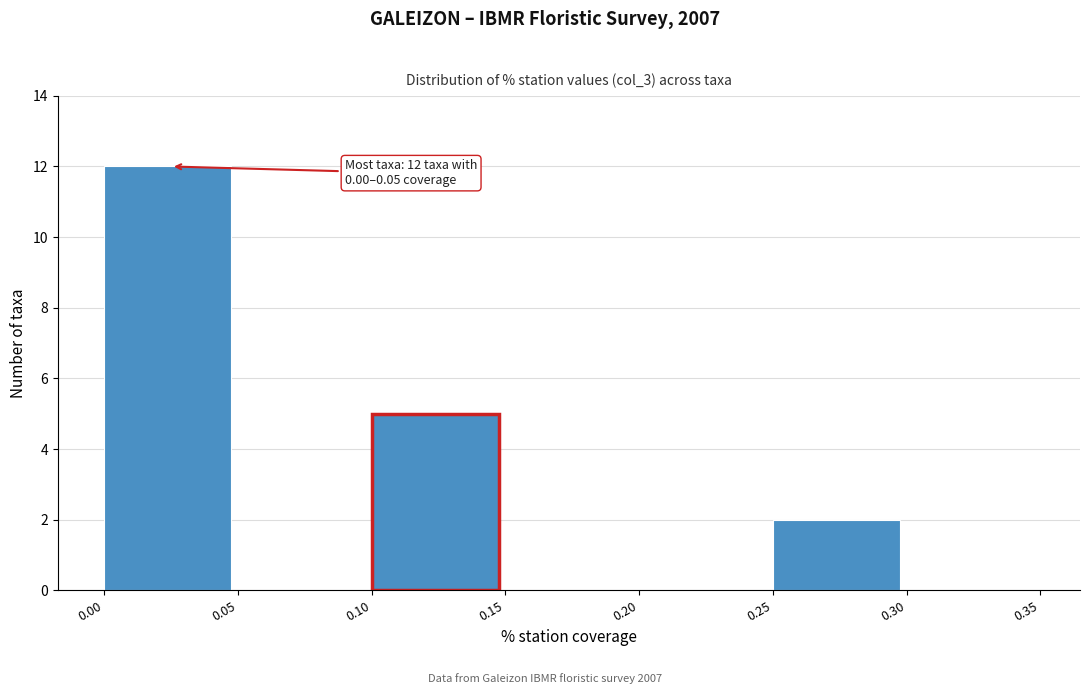

Over which range of the x-axis is the bar tallest?

0.00 to 0.05